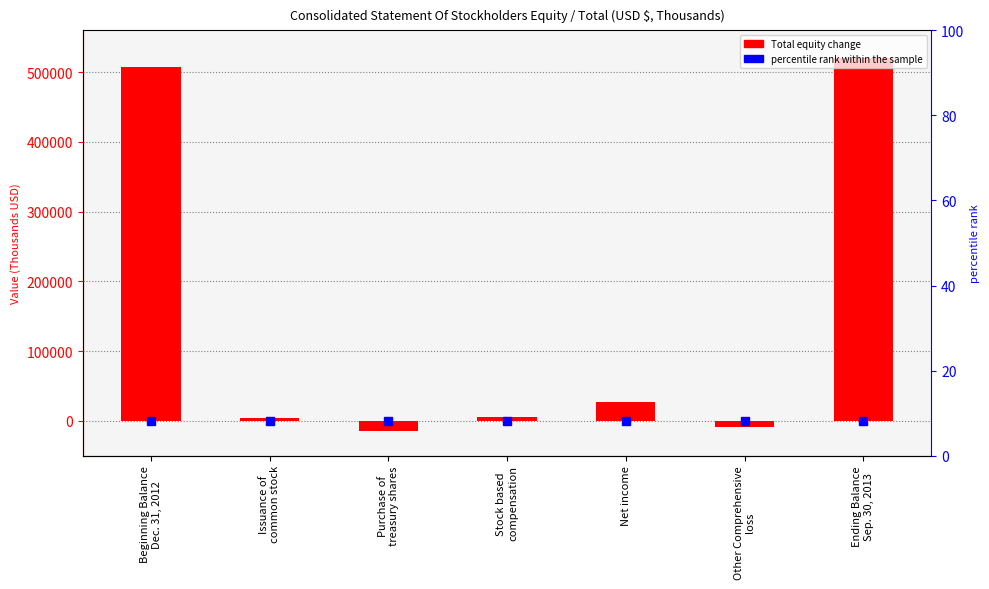

Which has a higher value, Issuance of
common stock or Purchase of
treasury shares?

Issuance of
common stock